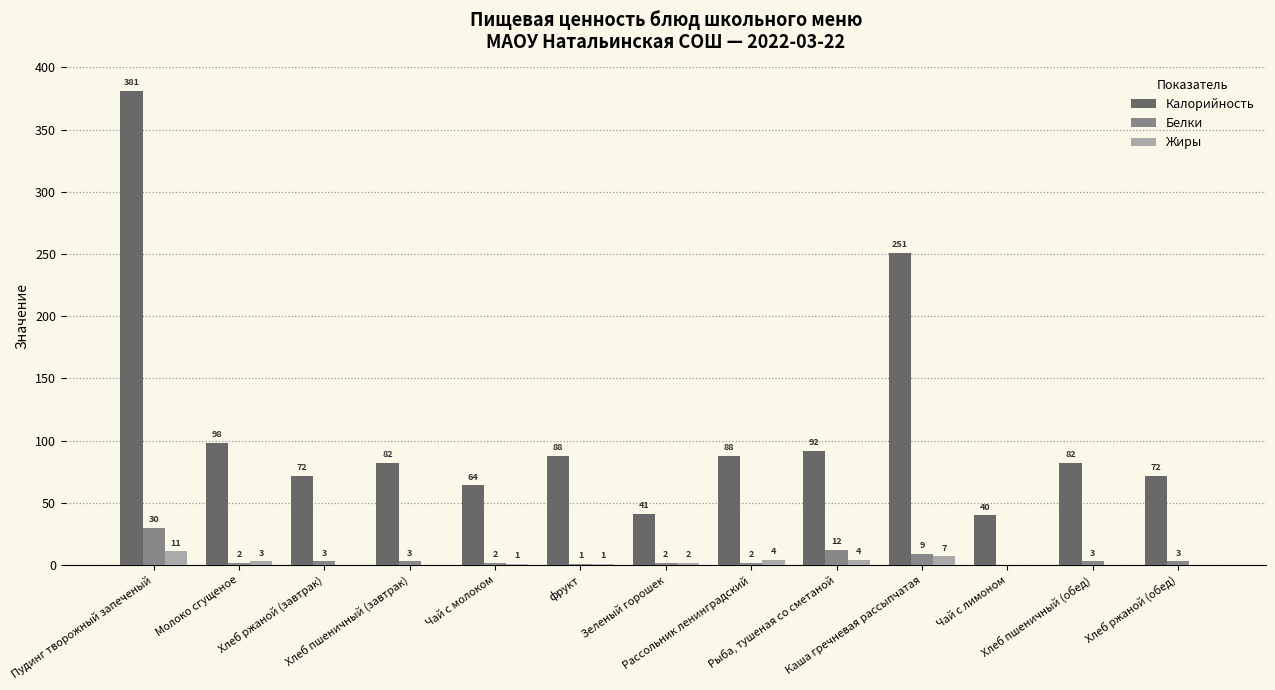

What is the highest value of the Калорийность series?

381